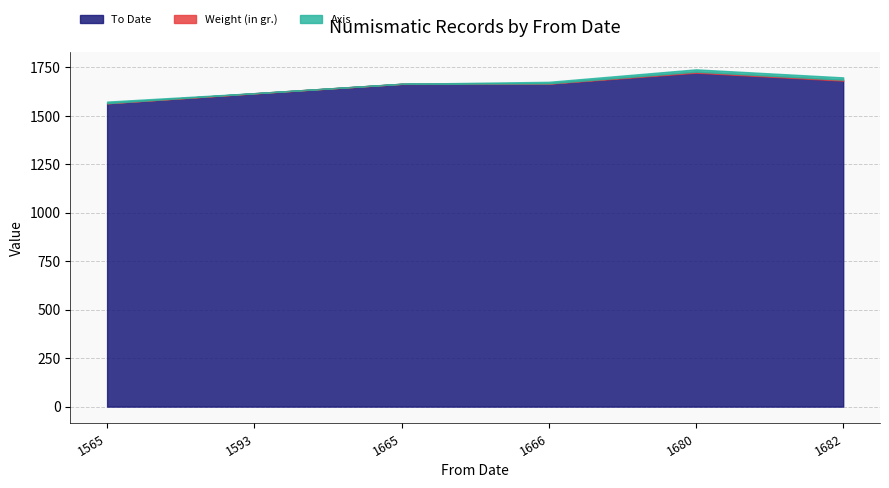

What is the maximum value for To Date?

1723.0